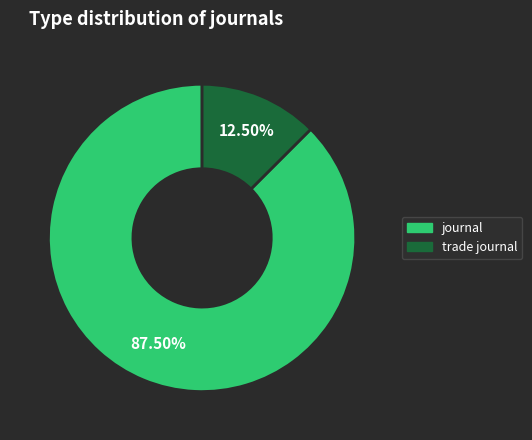

Rank the categories by value from highest to lowest.

journal, trade journal